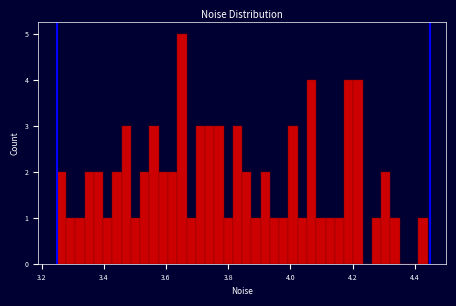

Read against the x-axis, roughly where is the centre of the tallest bar?

3.66